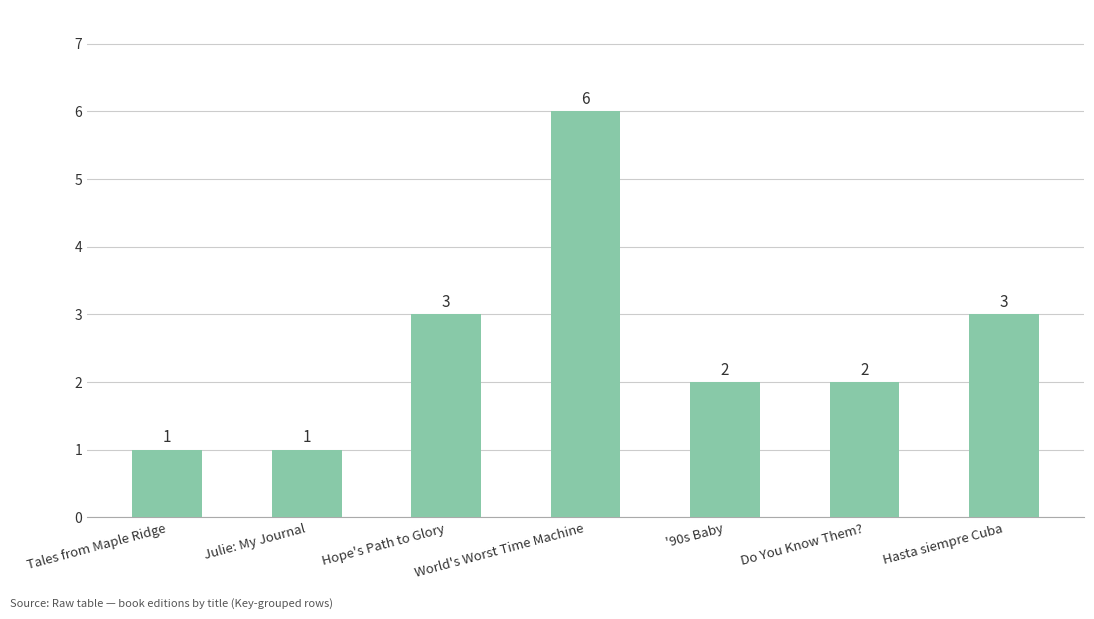

At which label does the data first exceed 2?

Hope's Path to Glory